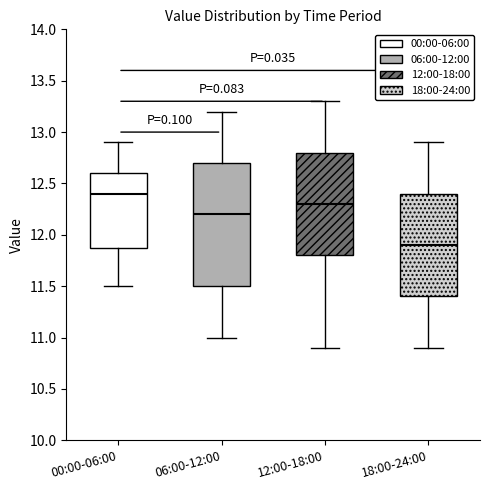

Reading left to right, read every box against the y-axis: the position of its median line, the range the box covers, and the ends of its whiskers. The values are not printed on the chart, so give them approximately, as read against the axis.

00:00-06:00: median 12.4, box 11.9 to 12.6, whiskers 11.5 to 12.9
06:00-12:00: median 12.2, box 11.5 to 12.7, whiskers 11.0 to 13.2
12:00-18:00: median 12.3, box 11.8 to 12.8, whiskers 10.9 to 13.3
18:00-24:00: median 11.9, box 11.4 to 12.4, whiskers 10.9 to 12.9